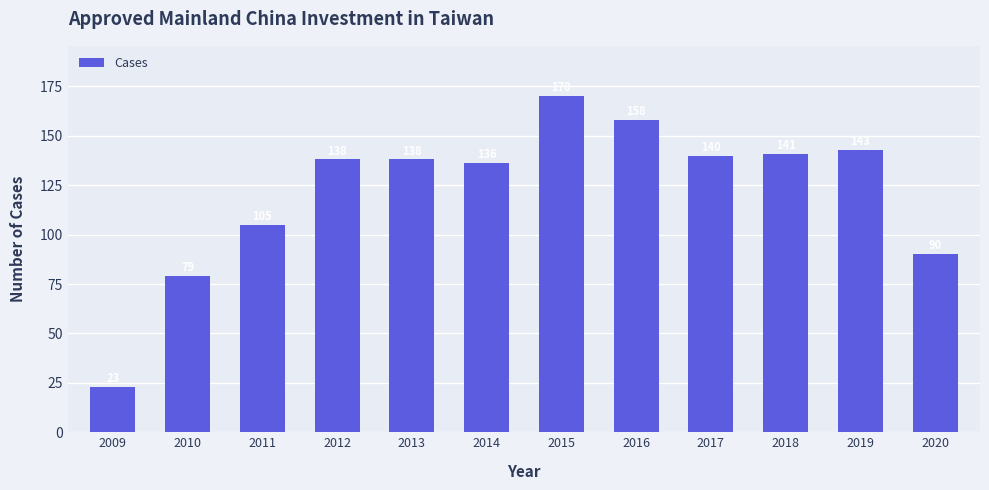

Is it true that the value at 2016 is 224?

False